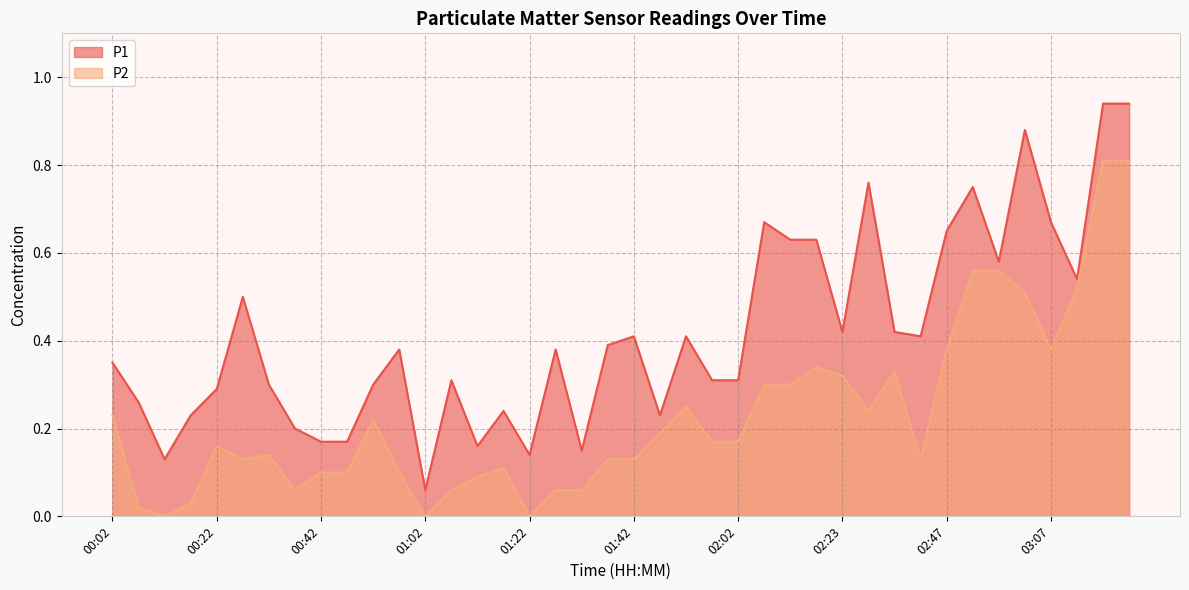

How many lines are shown in the chart?

2